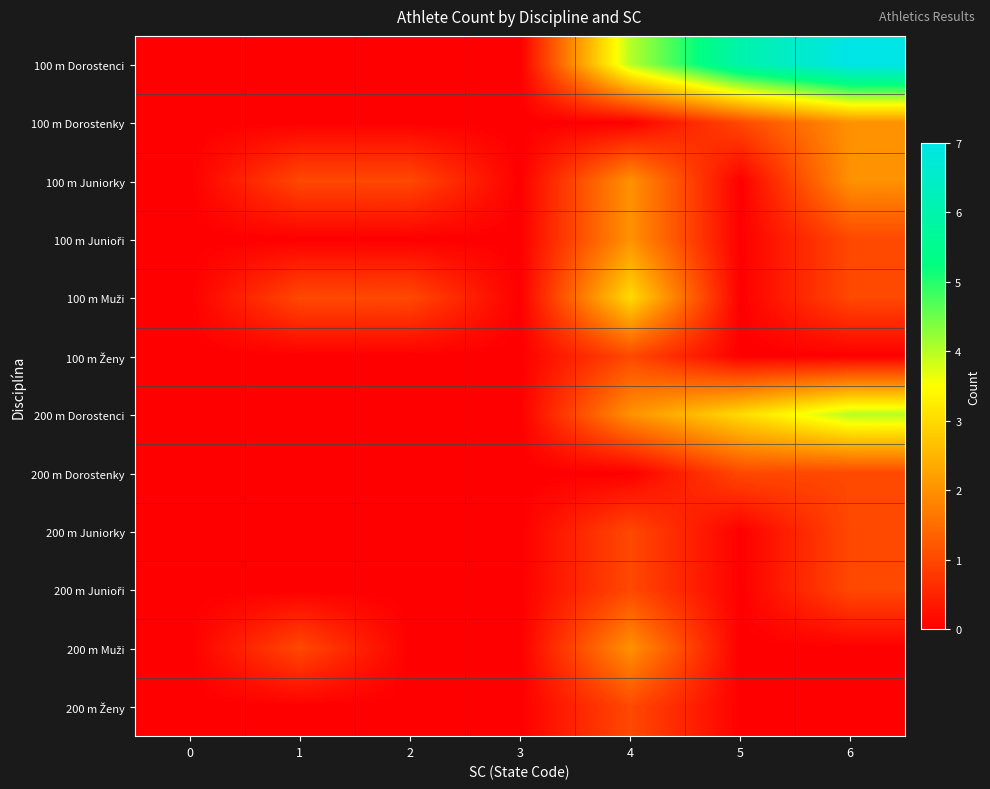

Which series has the widest spread of values?

100 m Dorostenci